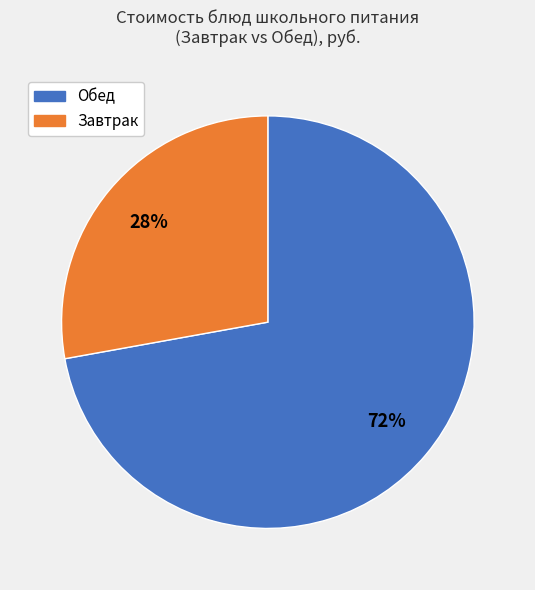

To the nearest percent, what is the average slice percentage?

50%